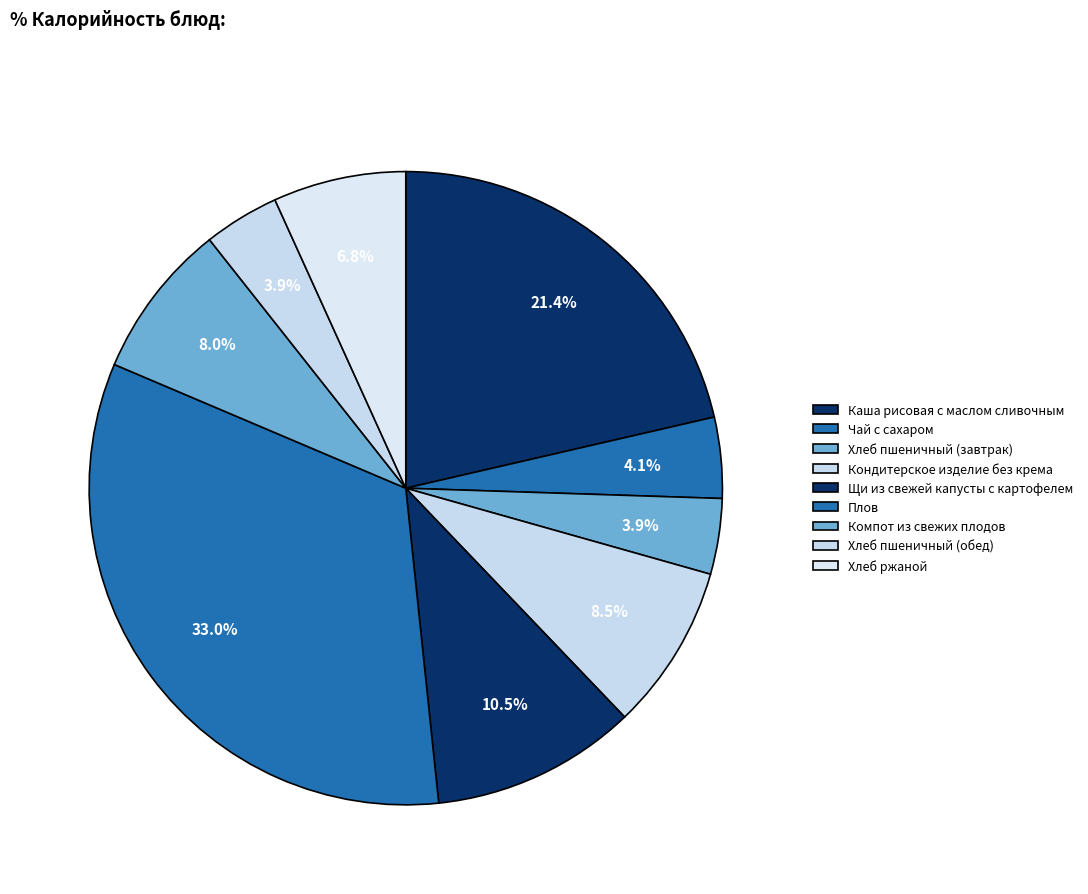

Is there any slice that represents more than half of the pie?

No